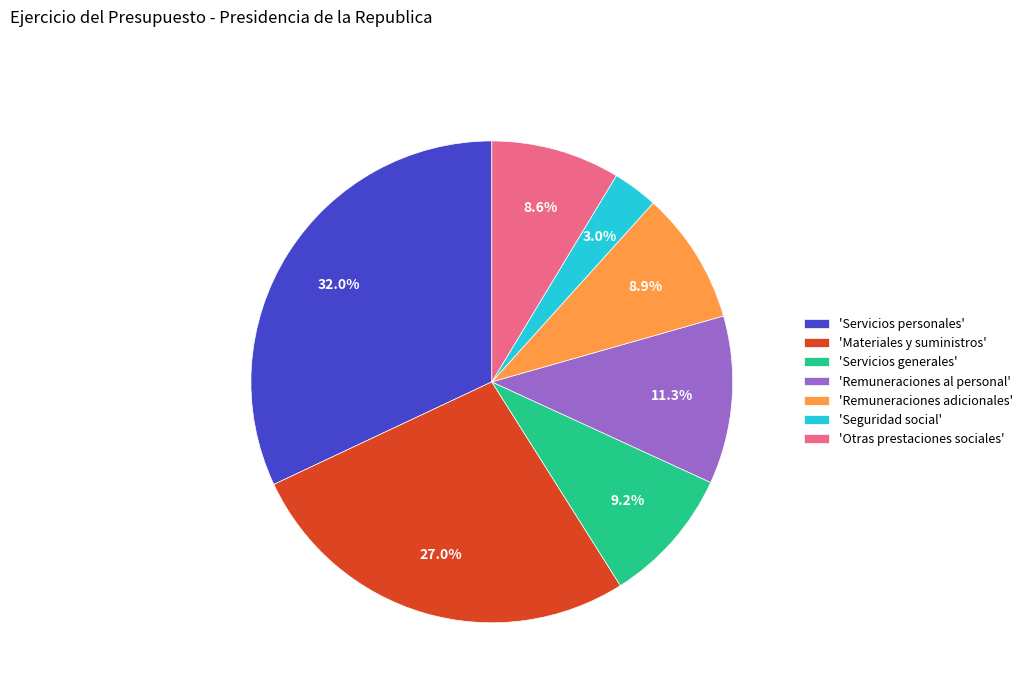

To the nearest percent, what is the difference between the largest and smallest slice percentages?

29%